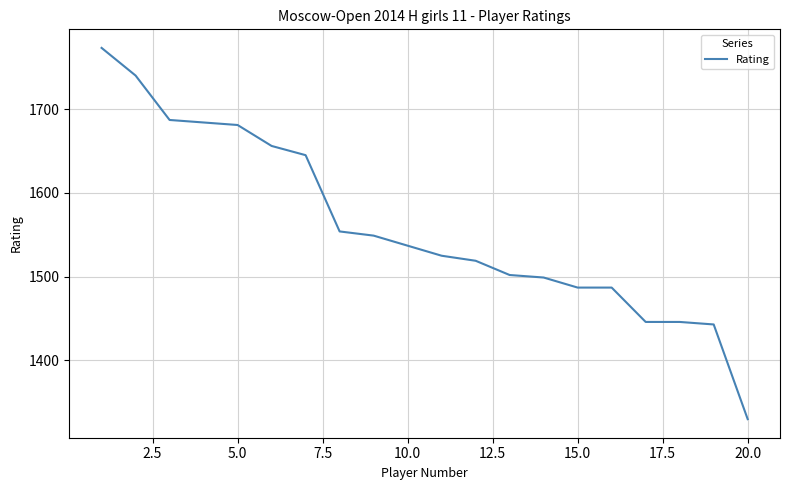

What is the difference between the maximum and minimum values?

443